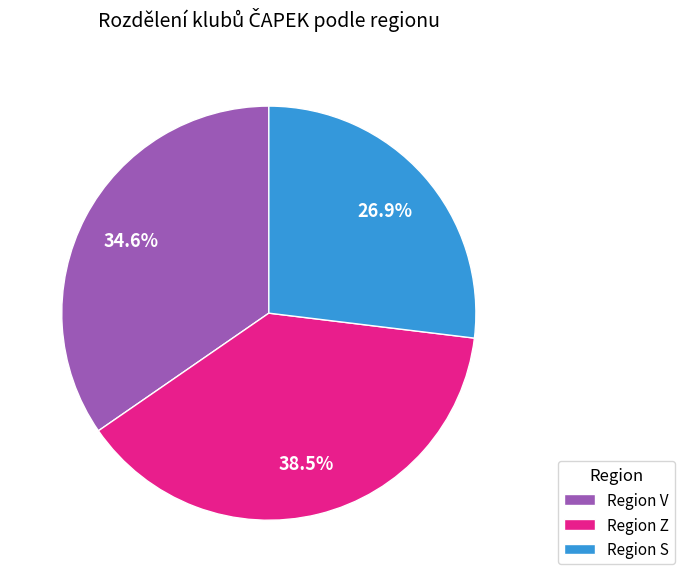

Does Region V represent more than half of the total?

No